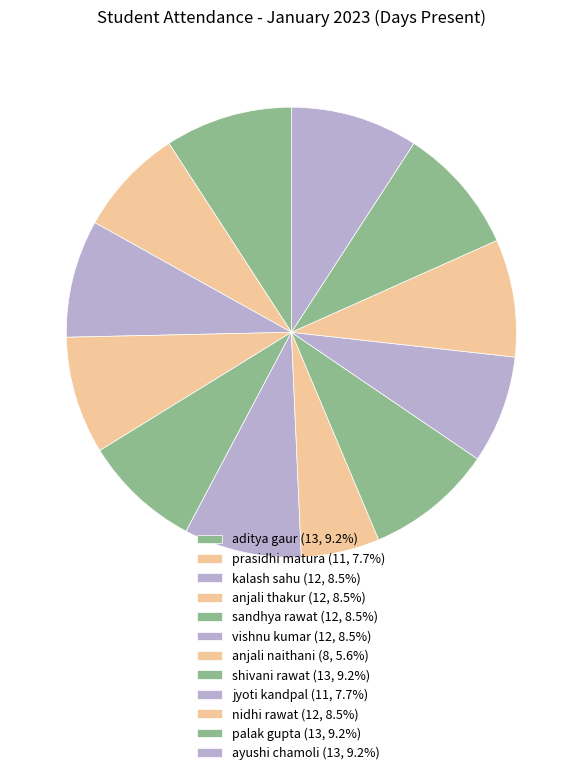

What percentage is the prasidhi matura slice, to the nearest percent?

8%